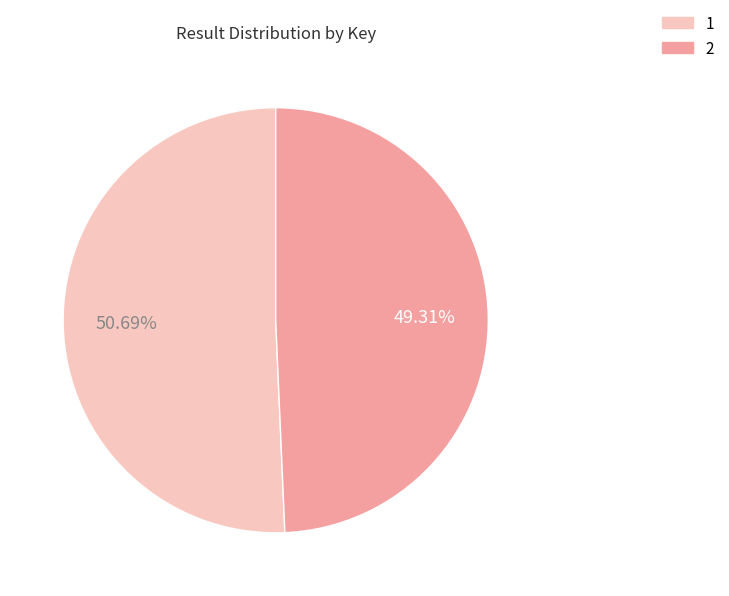

The 1 slice represents 38% of the pie. True or false?

False